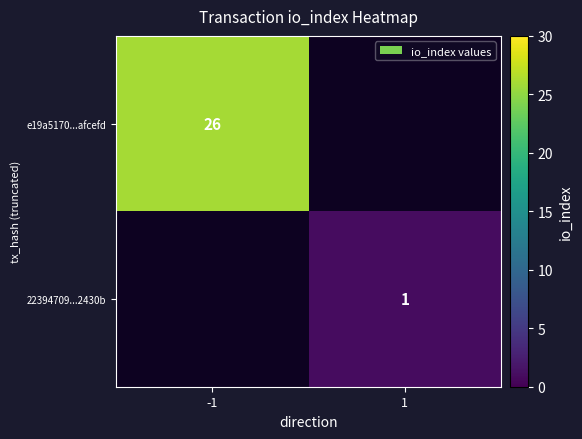

Is it true that e19a5170...afcefd equals 26 at -1?

True